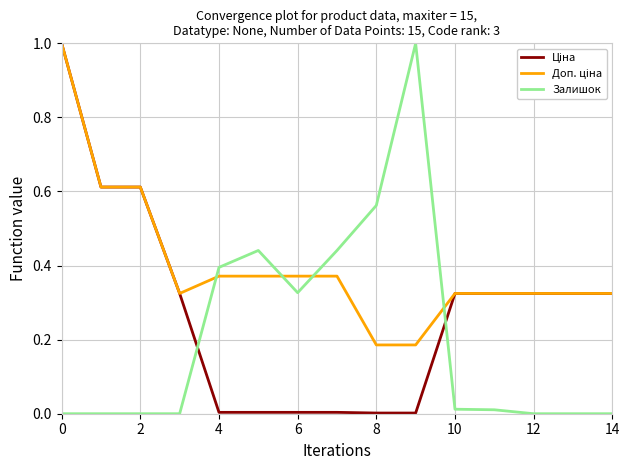

What is the maximum value shown in the chart?

1.0